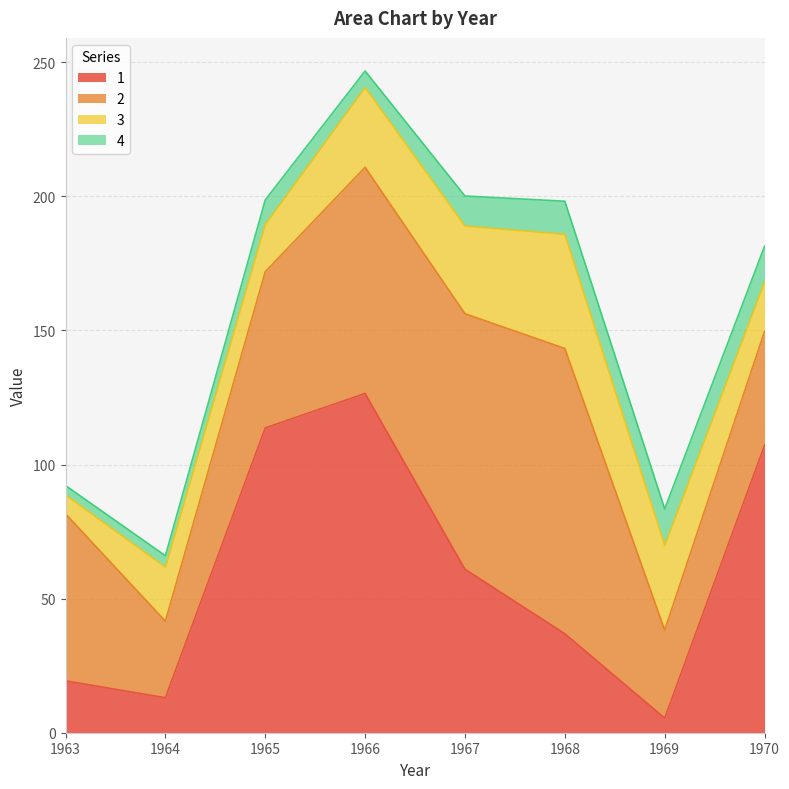

What is the spread (max minus min) of values at 1970?

93.9